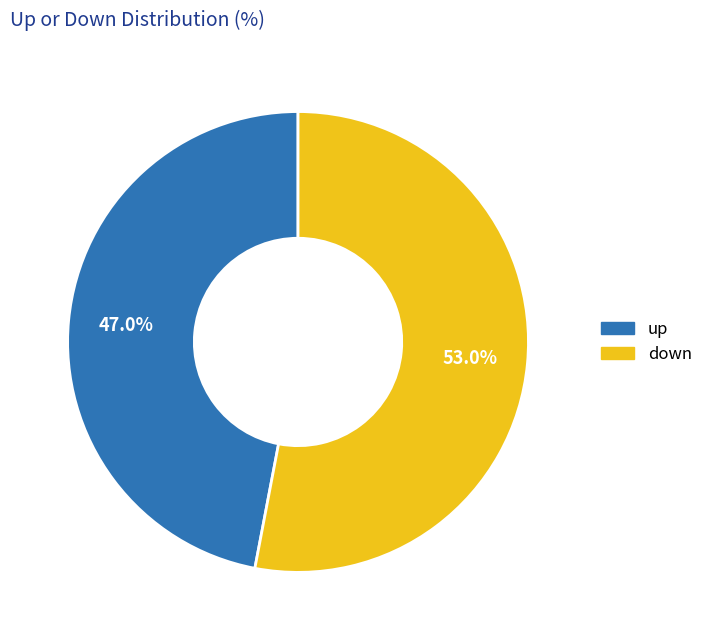

Rank the categories by value from highest to lowest.

down, up